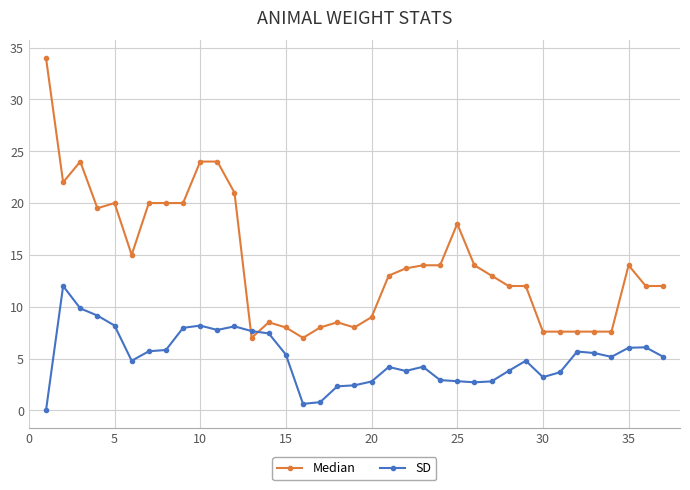

What are all the series names shown in the legend?

Median, SD